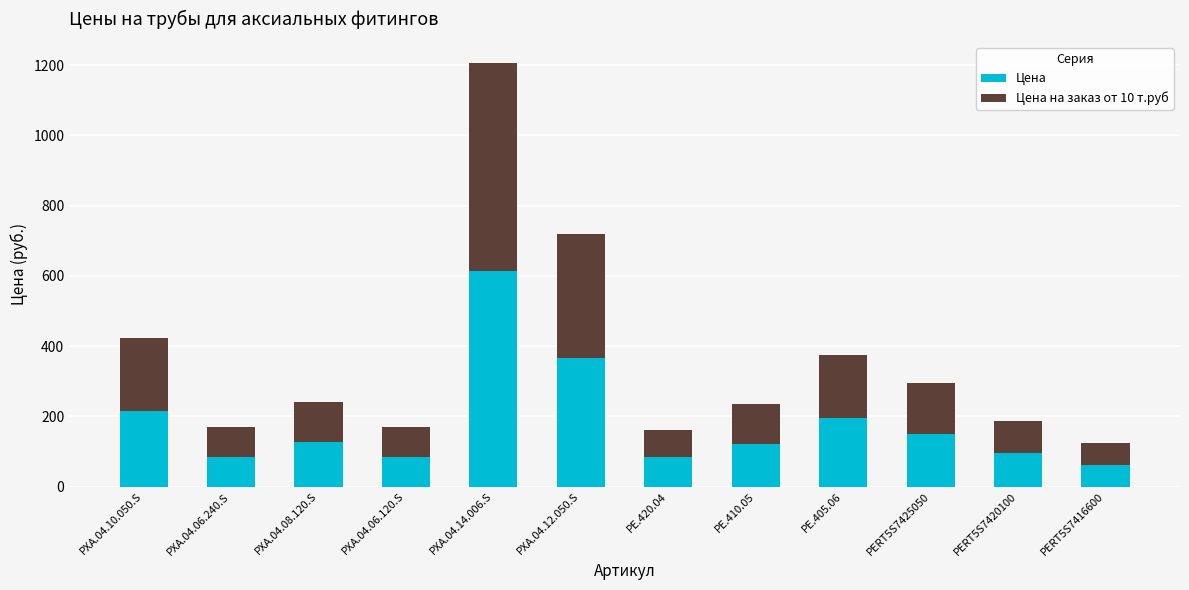

At which category is the sum across all series the highest?

PXA.04.14.006.S